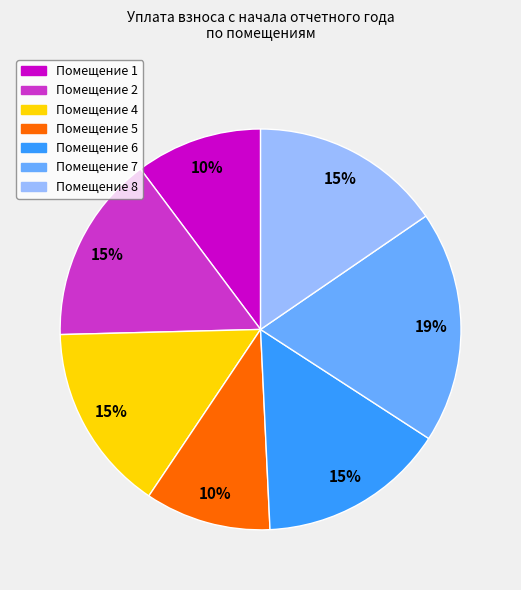

To the nearest percent, what is the difference between the largest and smallest slice percentages?

9%